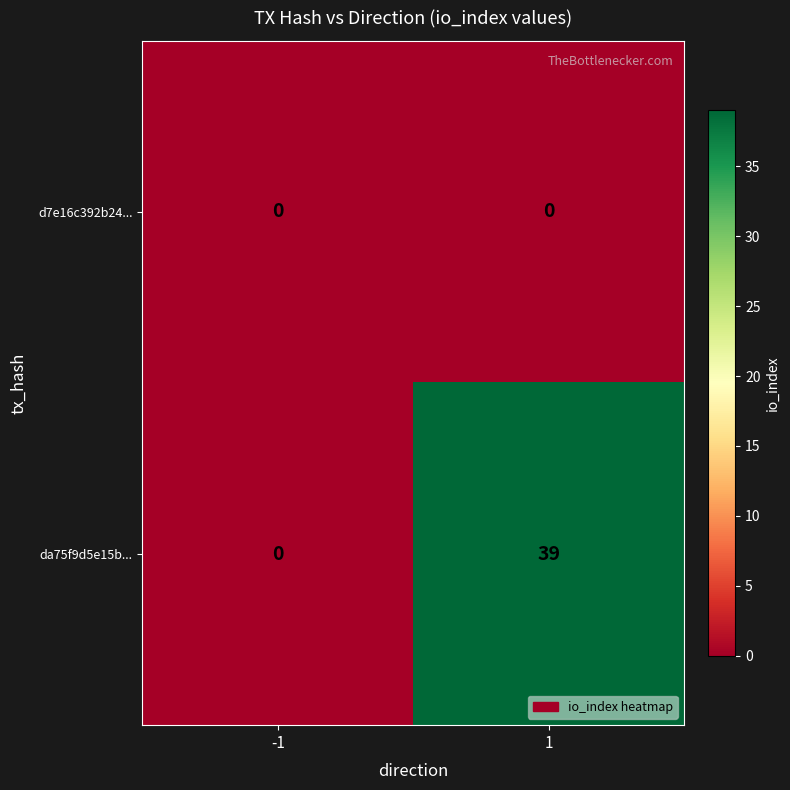

What is the greatest value displayed?

39